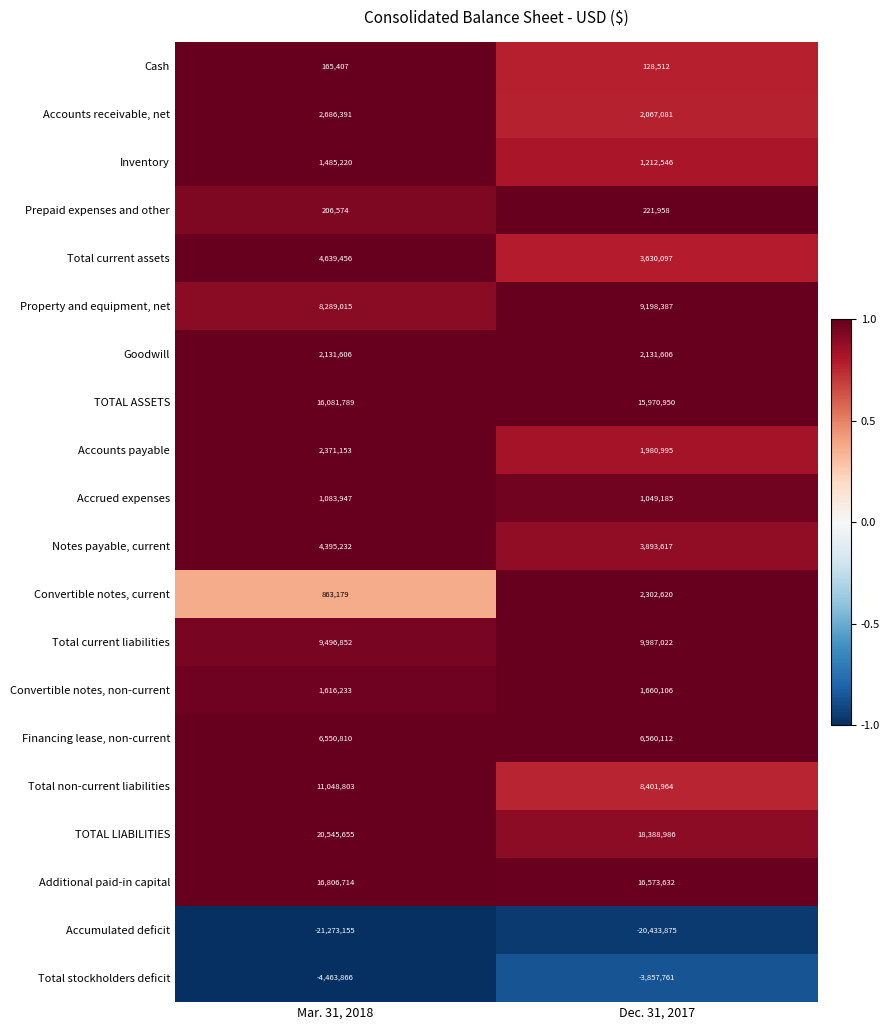

At which category is the sum across all series the highest?

Mar. 31, 2018